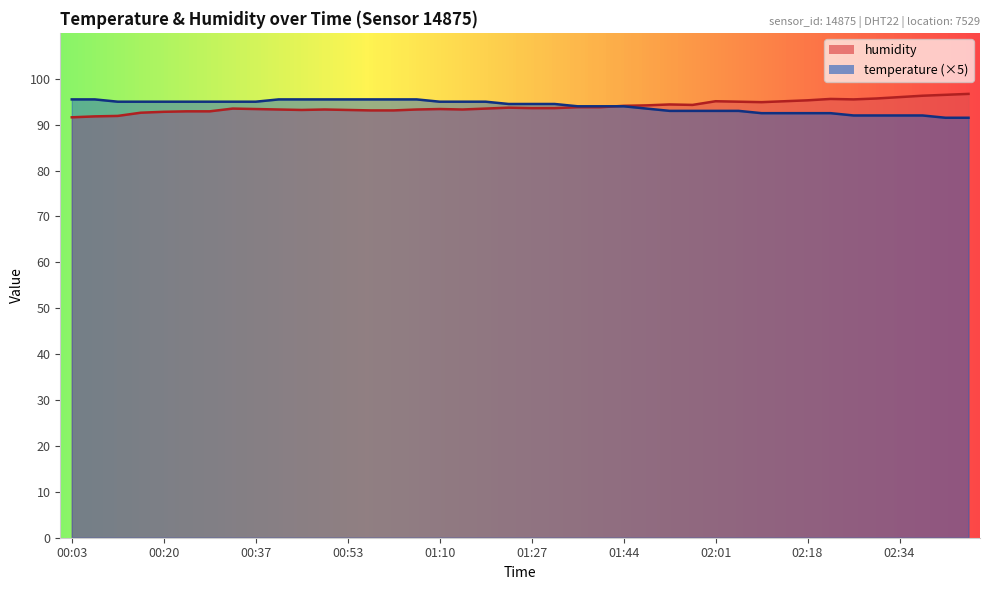

At which category is the sum across all series the highest?

00:41